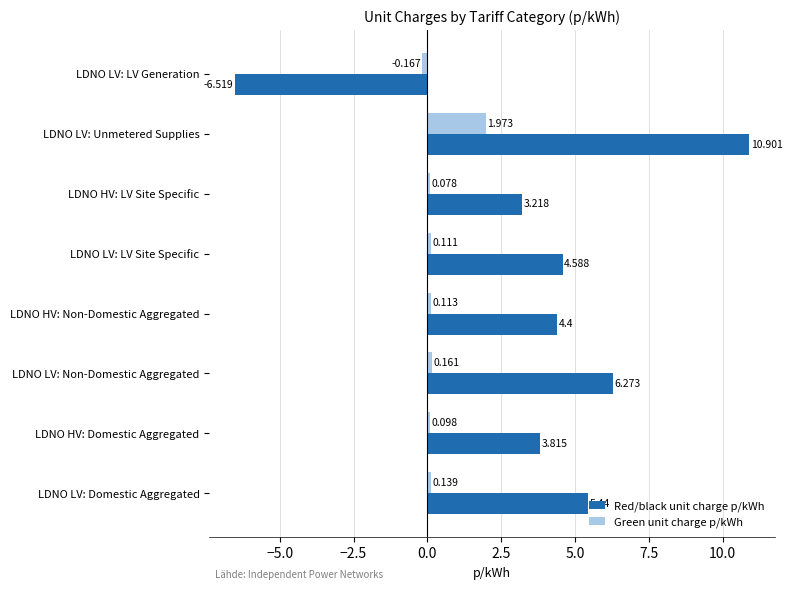

How many values in Red/black unit charge p/kWh are below zero?

1